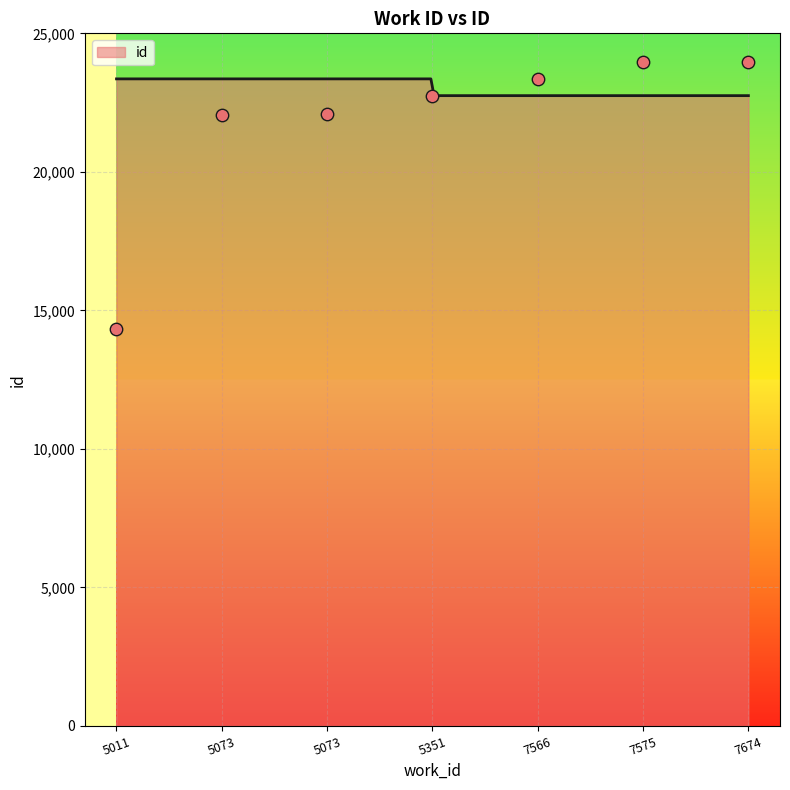

What is the lowest value of the id series?

22751